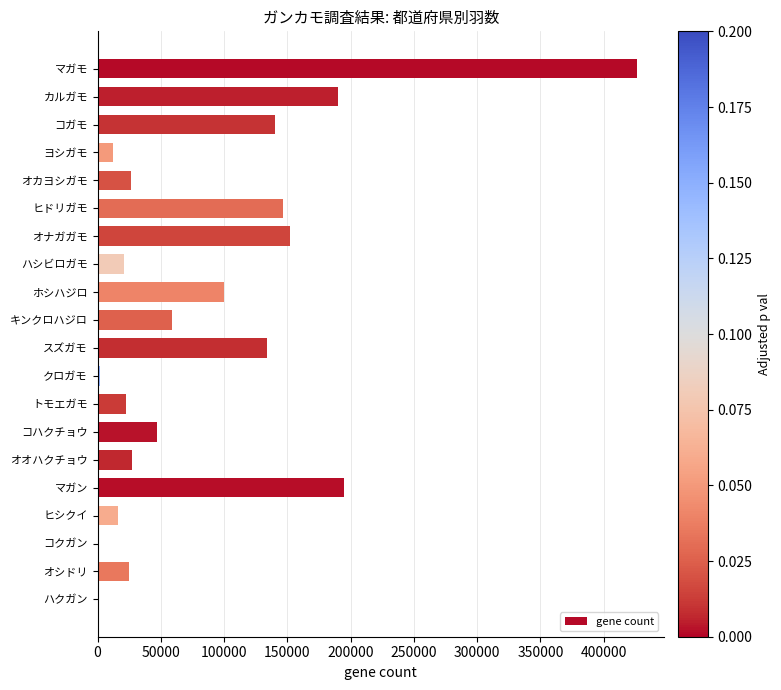

Read the value at キンクロハジロ.

58675